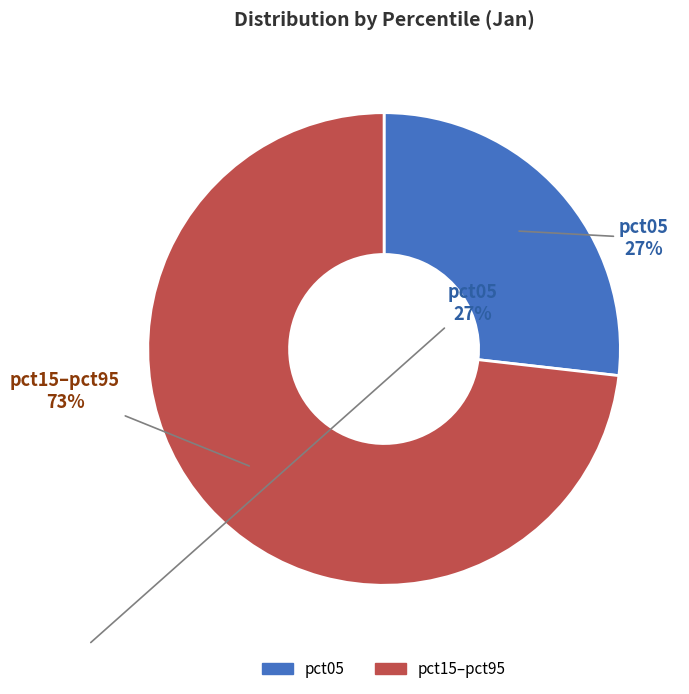

Does any single category account for the majority?

Yes